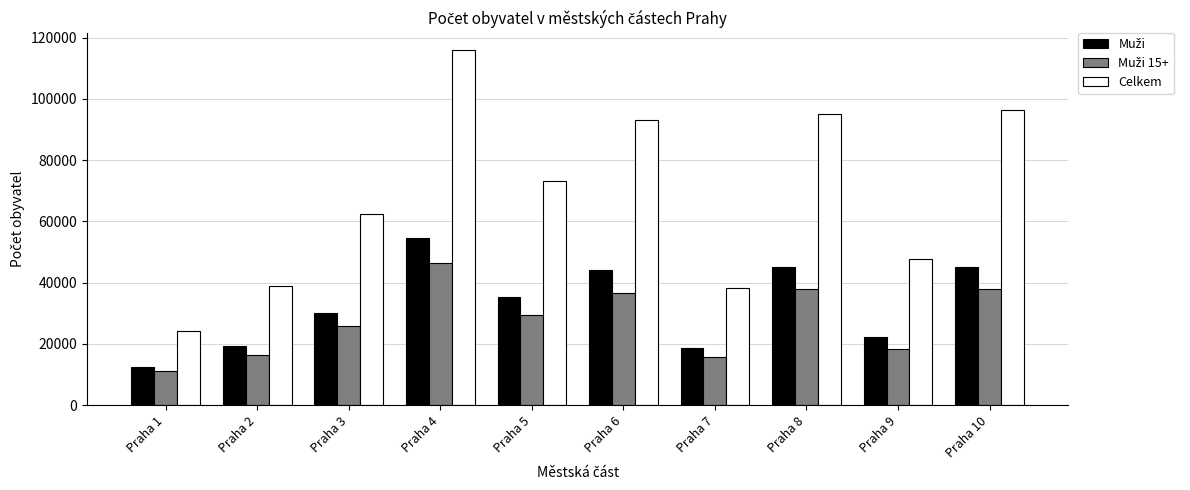

What is the sum of the Celkem values at Praha 9 and Praha 7?

85977